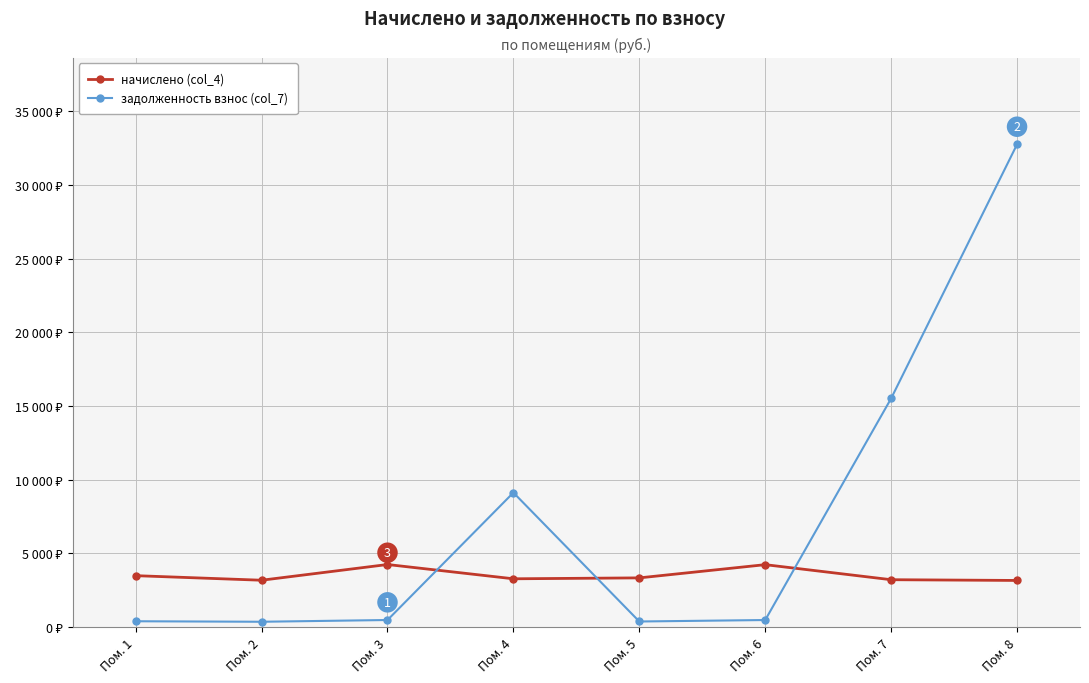

Where does the задолженность взнос (col_7) series first go above 470?

Пом. 3